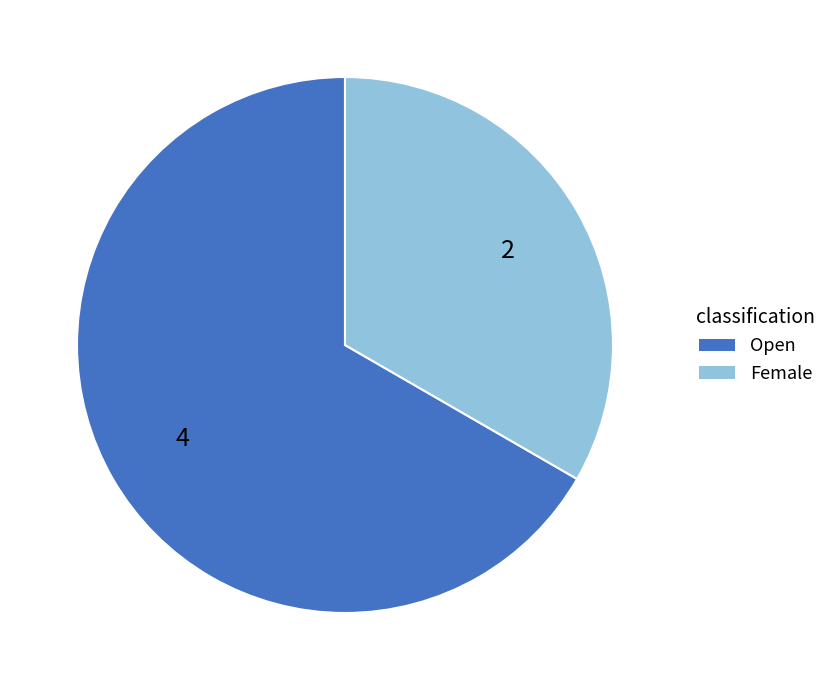

How many segments does this pie chart have?

2